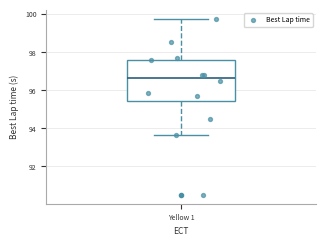

Where is the lower edge of the box for Yellow 1 on the y-axis? The values are not printed on the chart, so give them approximately, as read against the axis.

95.4